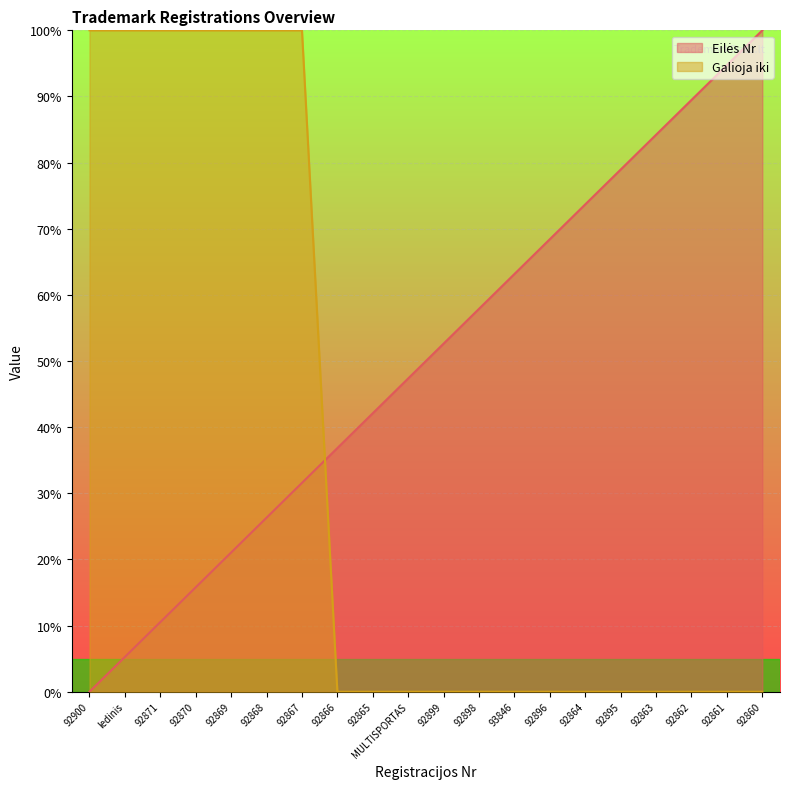

The chart shows a value of 100.0 at 92860. True or false?

True